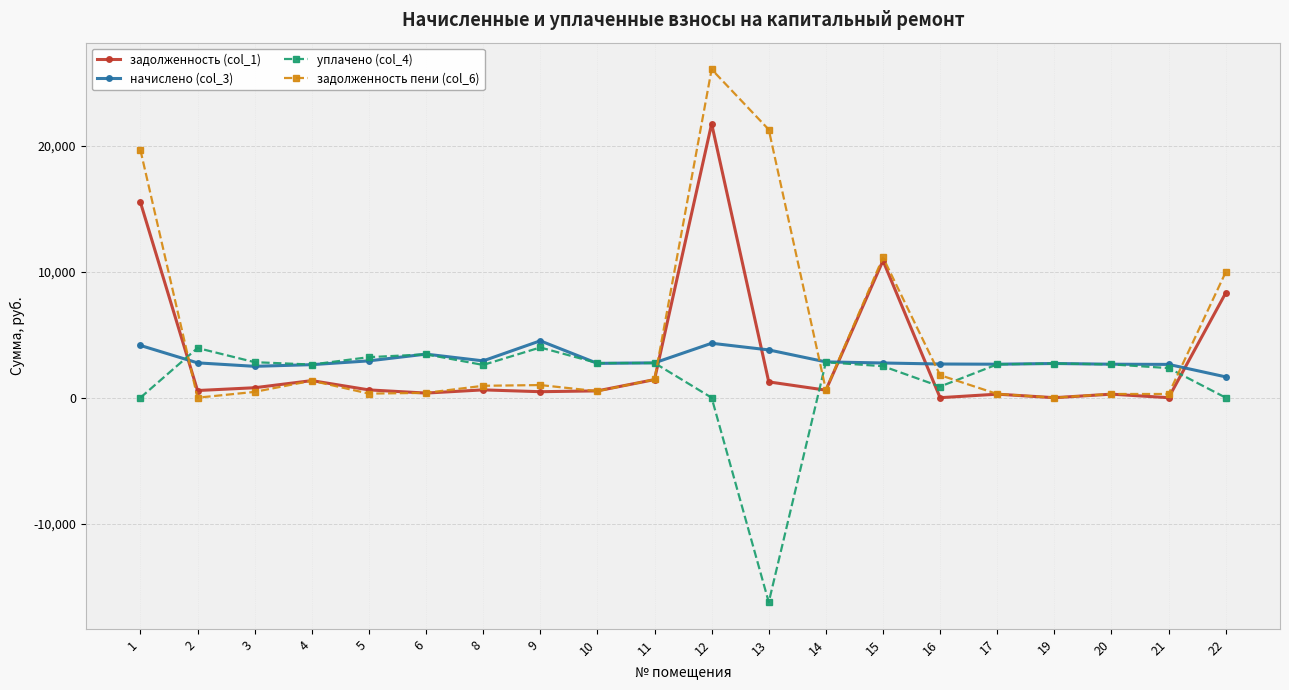

What is the value of the уплачено (col_4) point at the 7th from the left?

2600.0